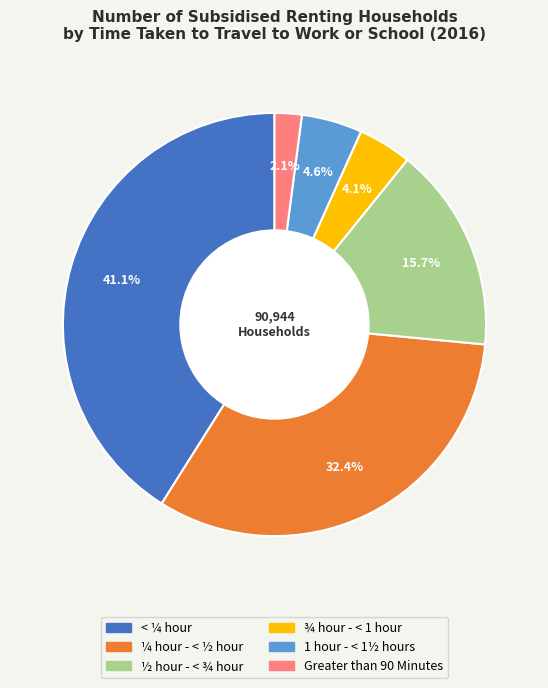

Which slice is the largest?

< ¼ hour